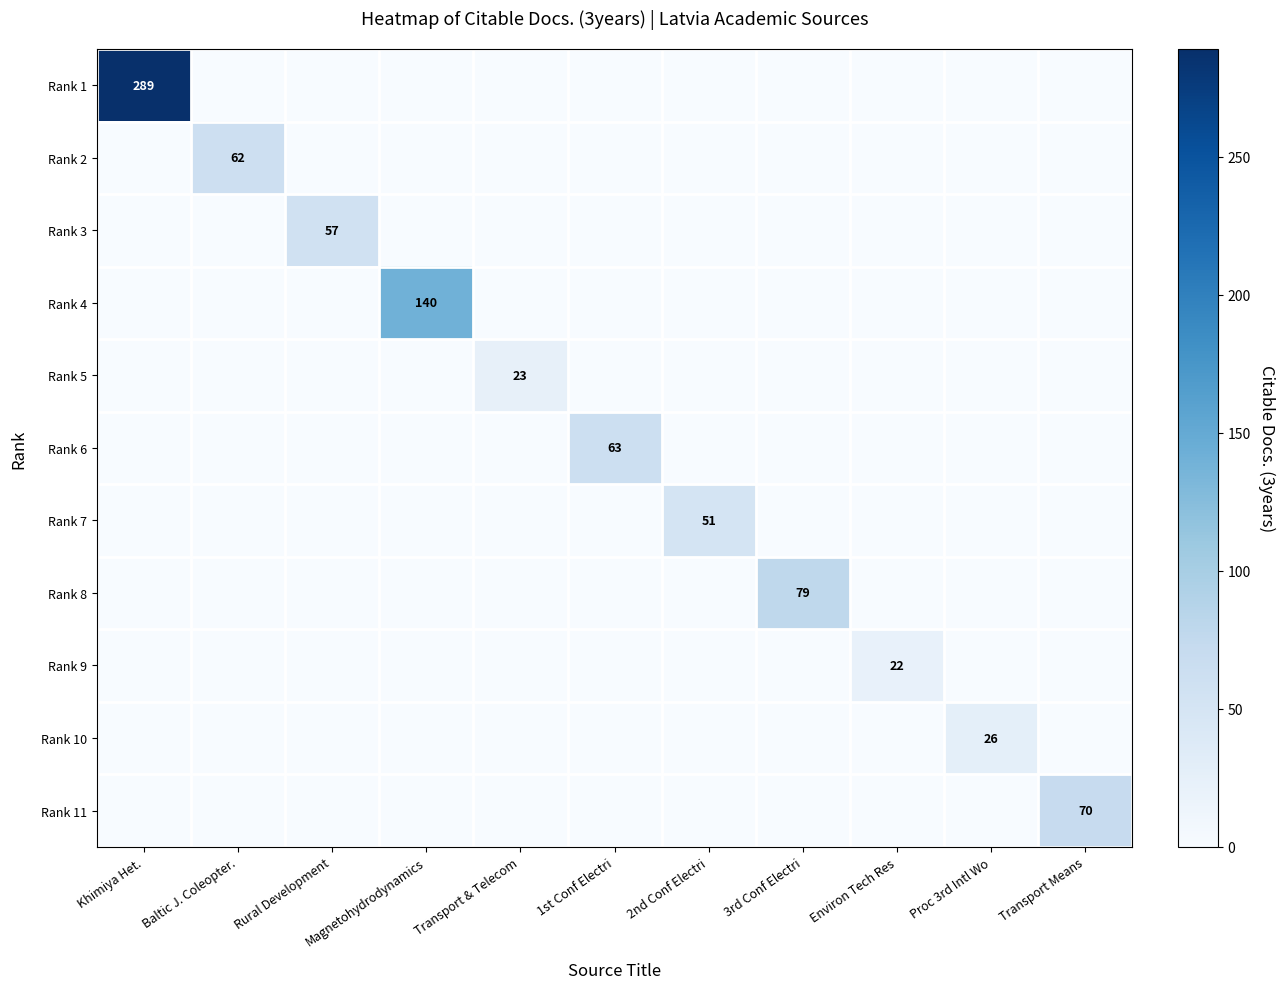

Between Transport Means and Khimiya Het., which is larger?

Khimiya Het.